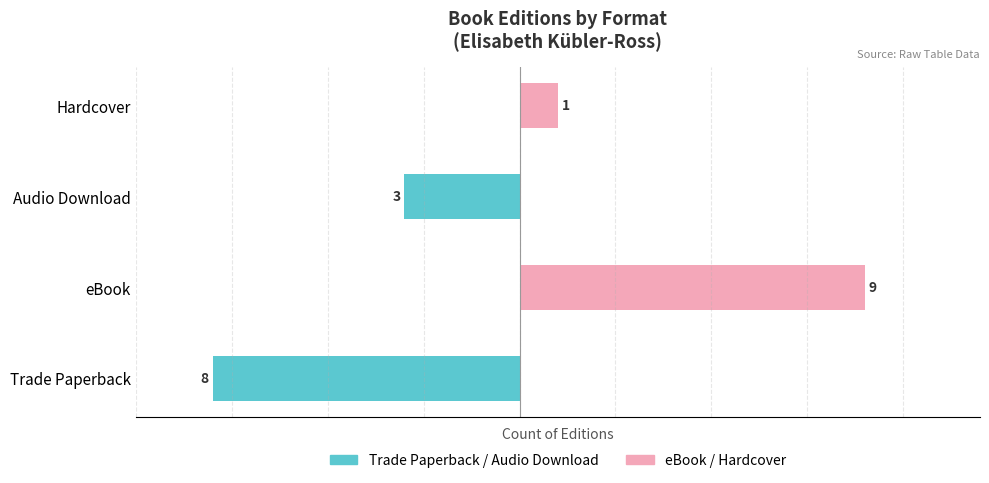

Which series has the largest total across all categories?

eBook / Hardcover